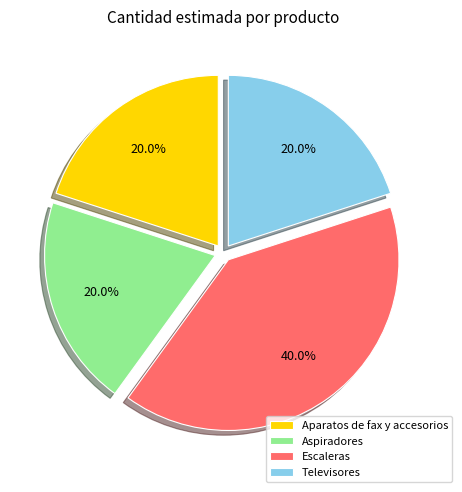

Is there a majority slice in this chart?

No